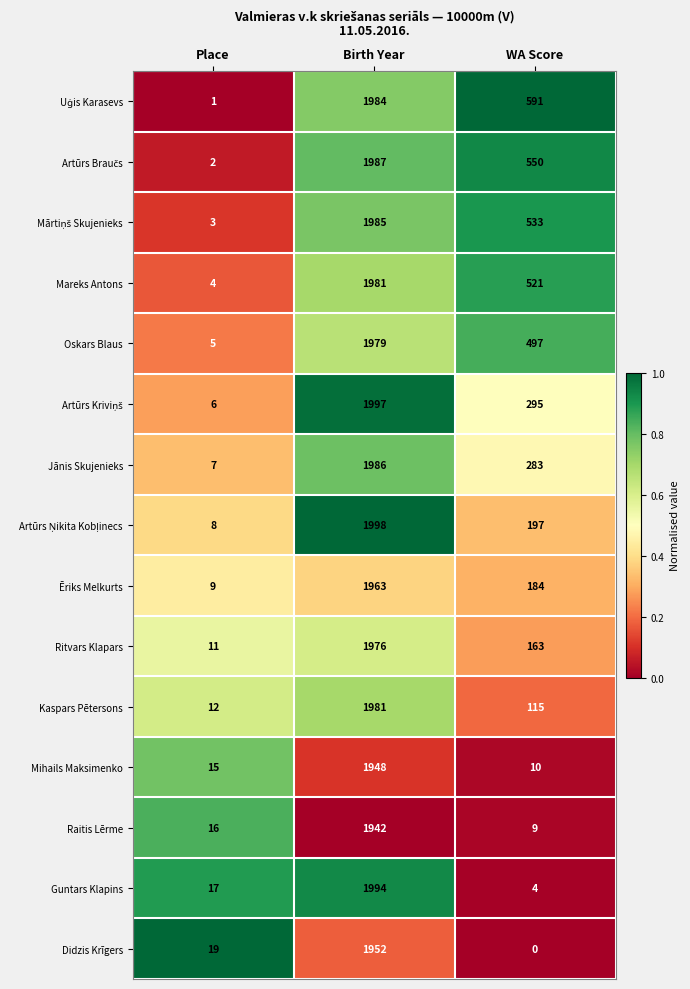

What is the difference between the highest and lowest values at WA Score?

591